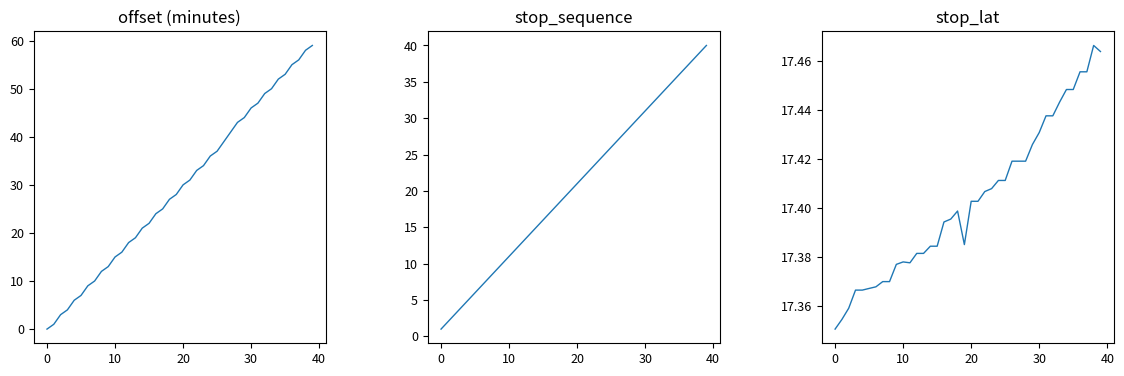

The value of stop_sequence at 22 is 7.0. True or false?

False